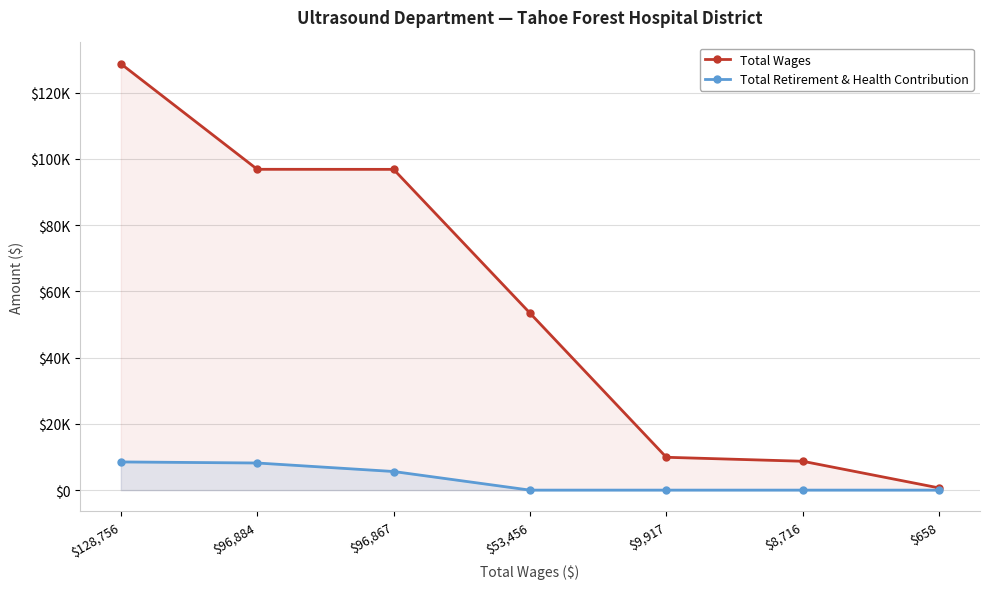

Which series has the largest range (max minus min)?

Total Wages